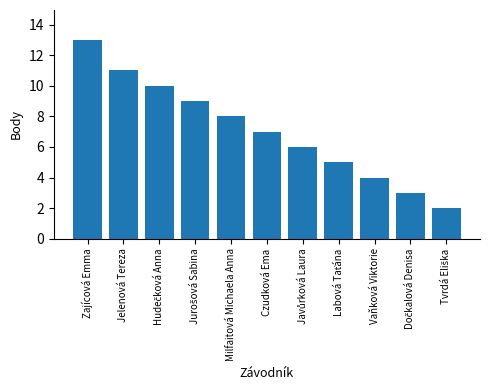

What is the sum of all values?

78